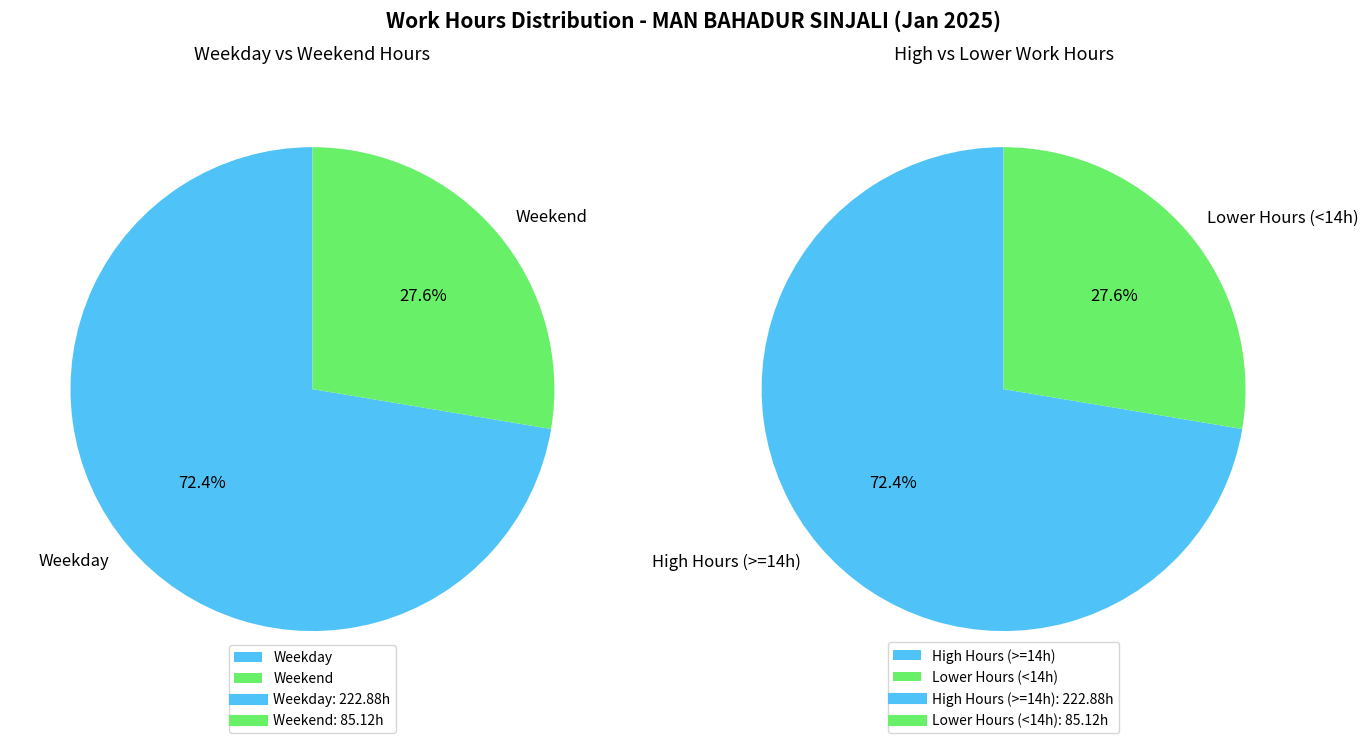

Is 17 the majority of the pie?

No